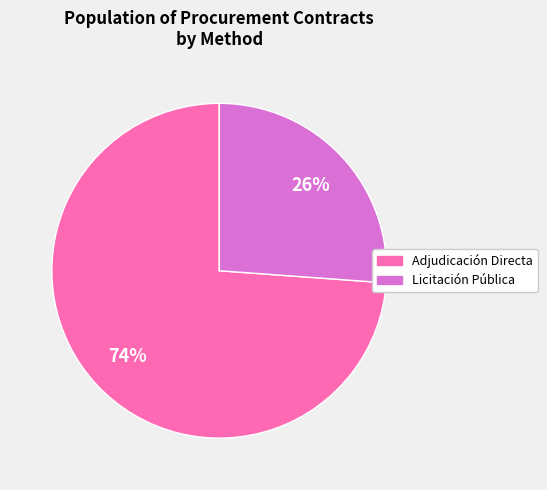

To the nearest percent, what is the difference between the largest and smallest slice percentages?

48%